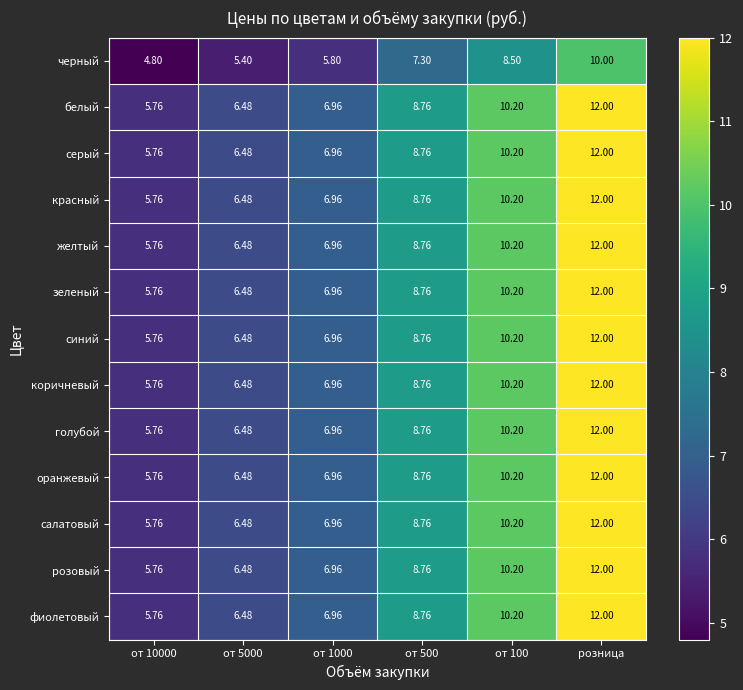

At which category is the sum across all series the highest?

розница